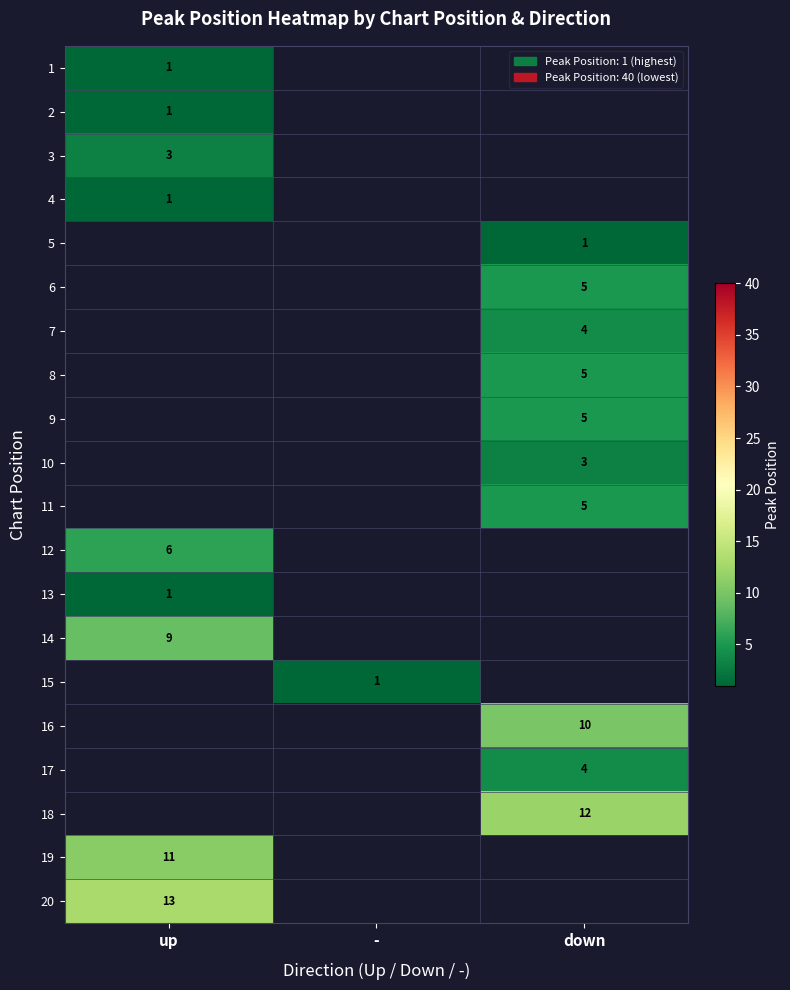

How many series are shown in this chart?

20